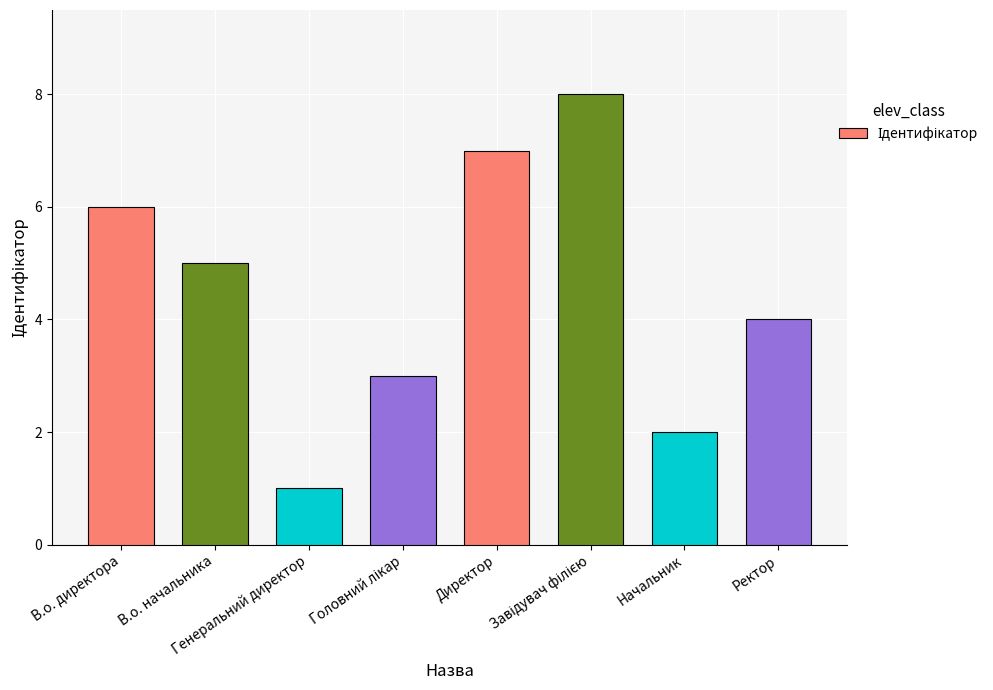

What is the greatest value displayed?

8